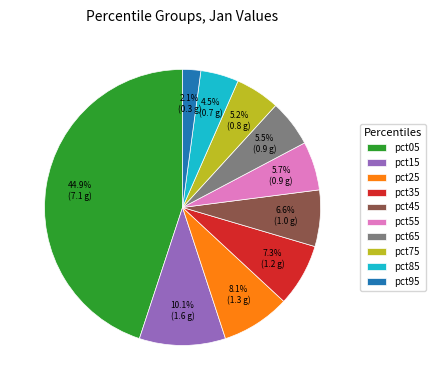

Is pct45 the majority of the pie?

No